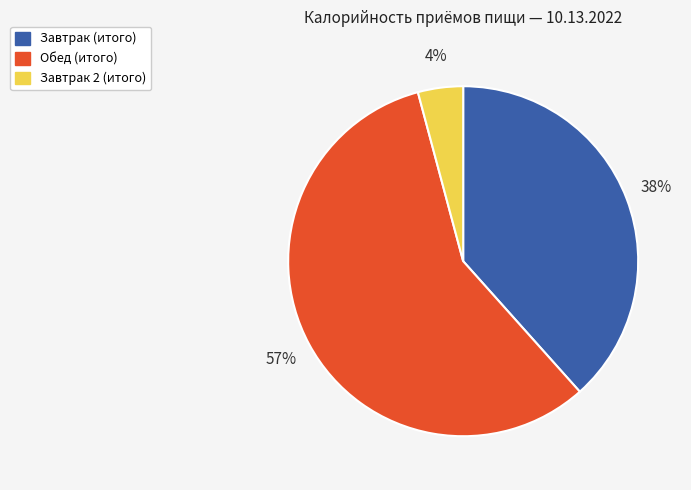

To the nearest percent, what percentage of the pie is Завтрак 2 (итого)?

4%